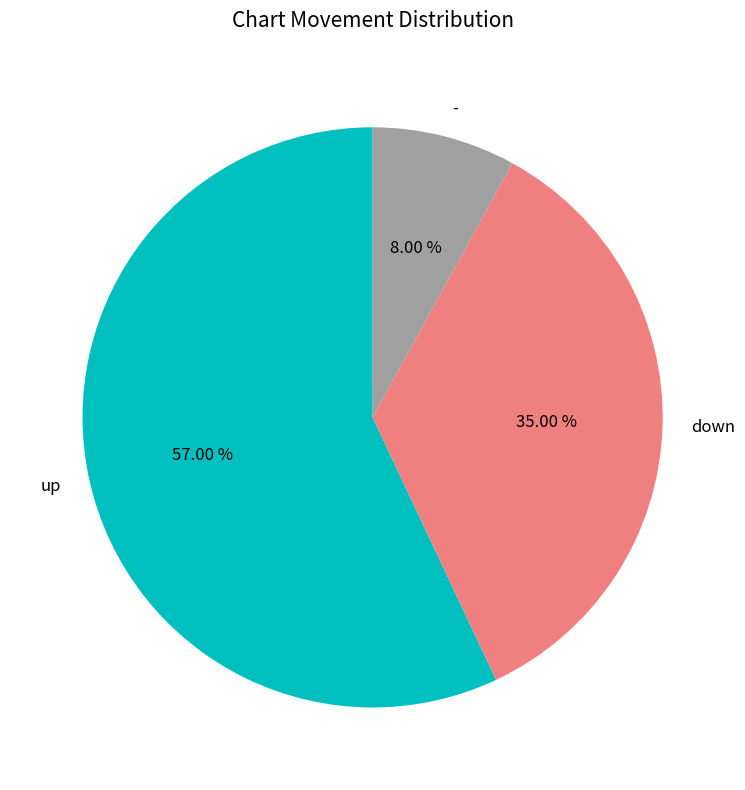

How many segments does this pie chart have?

3